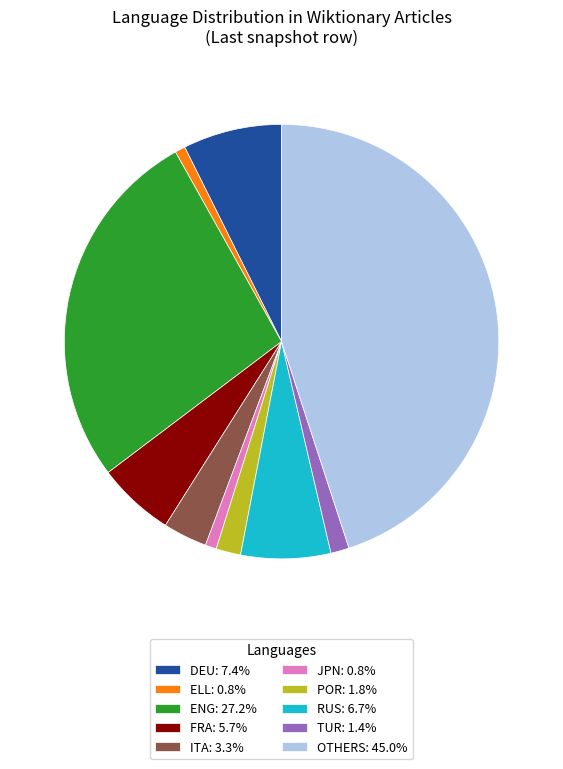

Is there a majority slice in this chart?

No